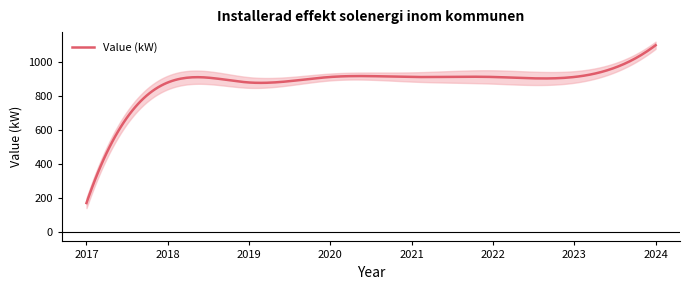

What is the average value?

834.9